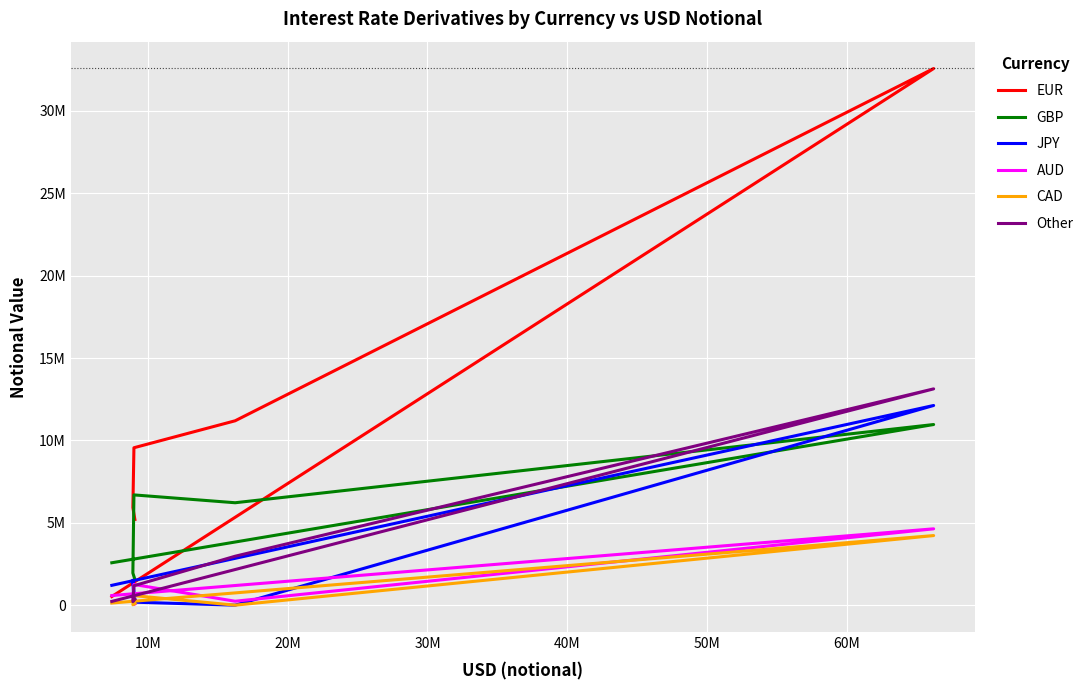

Between 20M and 50M, which series saw the biggest shift?

EUR